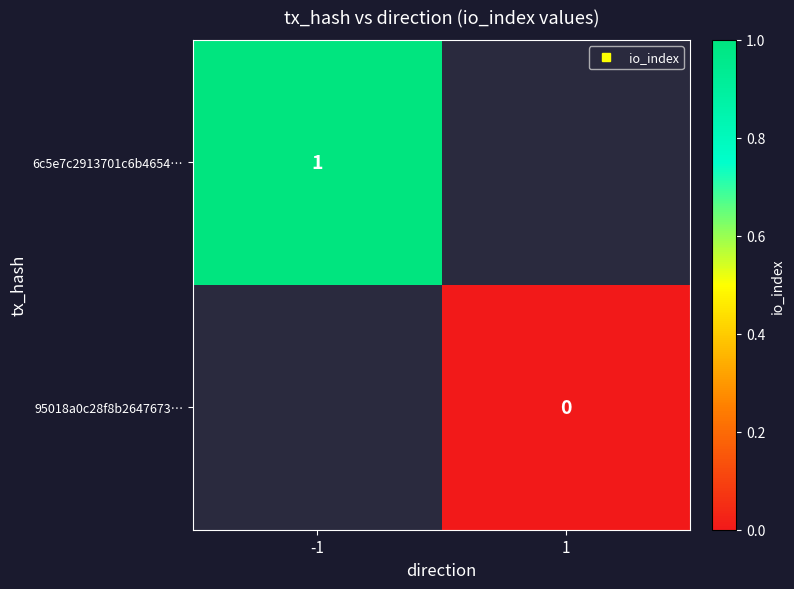

Rank the series by their average value, from highest to lowest.

6c5e7c2913701c6b4654…, 95018a0c28f8b2647673…